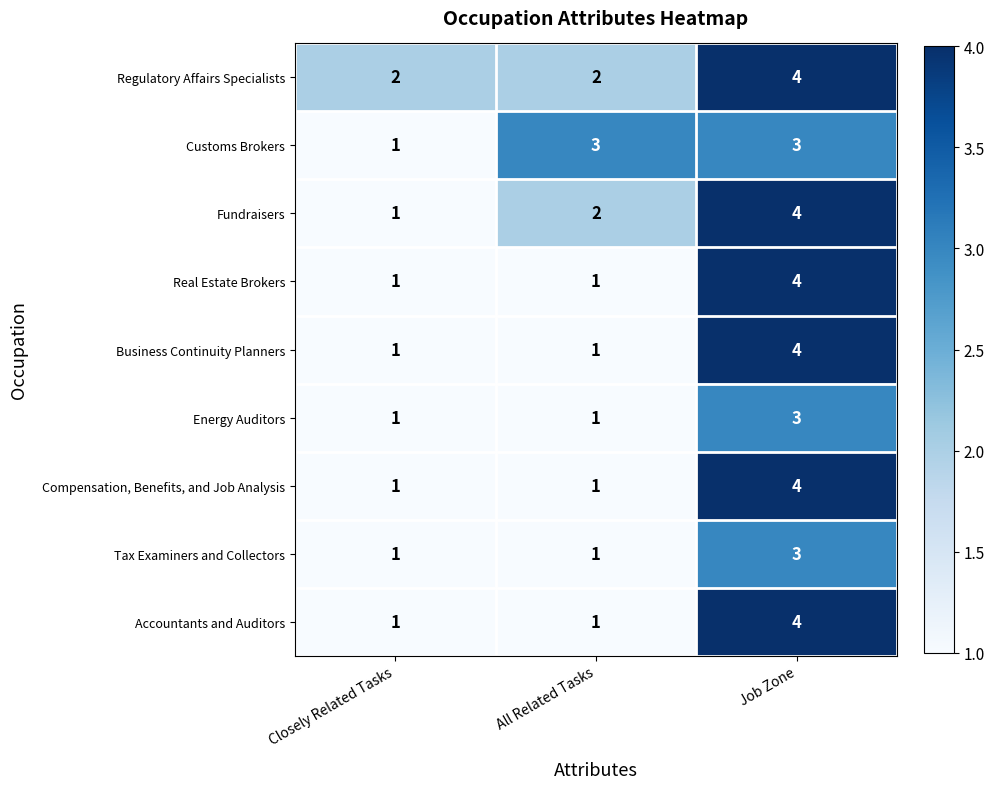

Reading left to right, what are all the values shown in this chart?

Regulatory Affairs Specialists: Closely Related Tasks=2	All Related Tasks=2	Job Zone=4
Customs Brokers: Closely Related Tasks=1	All Related Tasks=3	Job Zone=3
Fundraisers: Closely Related Tasks=1	All Related Tasks=2	Job Zone=4
Real Estate Brokers: Closely Related Tasks=1	All Related Tasks=1	Job Zone=4
Business Continuity Planners: Closely Related Tasks=1	All Related Tasks=1	Job Zone=4
Energy Auditors: Closely Related Tasks=1	All Related Tasks=1	Job Zone=3
Compensation, Benefits, and Job Analysis: Closely Related Tasks=1	All Related Tasks=1	Job Zone=4
Tax Examiners and Collectors: Closely Related Tasks=1	All Related Tasks=1	Job Zone=3
Accountants and Auditors: Closely Related Tasks=1	All Related Tasks=1	Job Zone=4